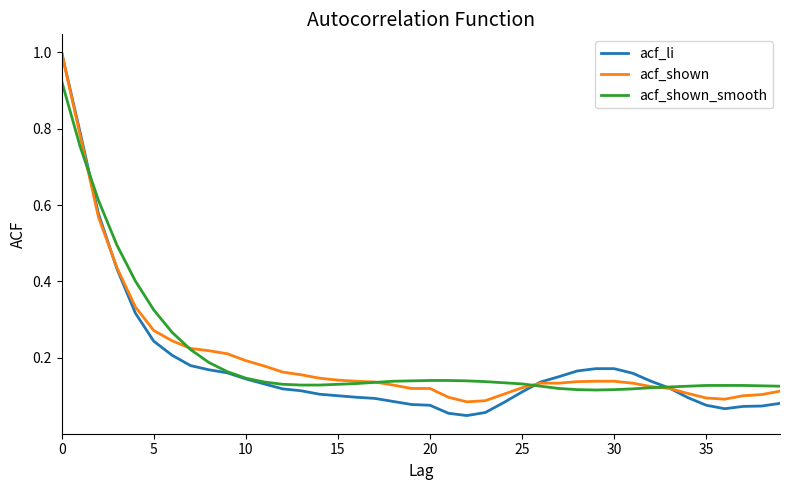

True or false: acf_shown_smooth and acf_li intersect in this chart.

True